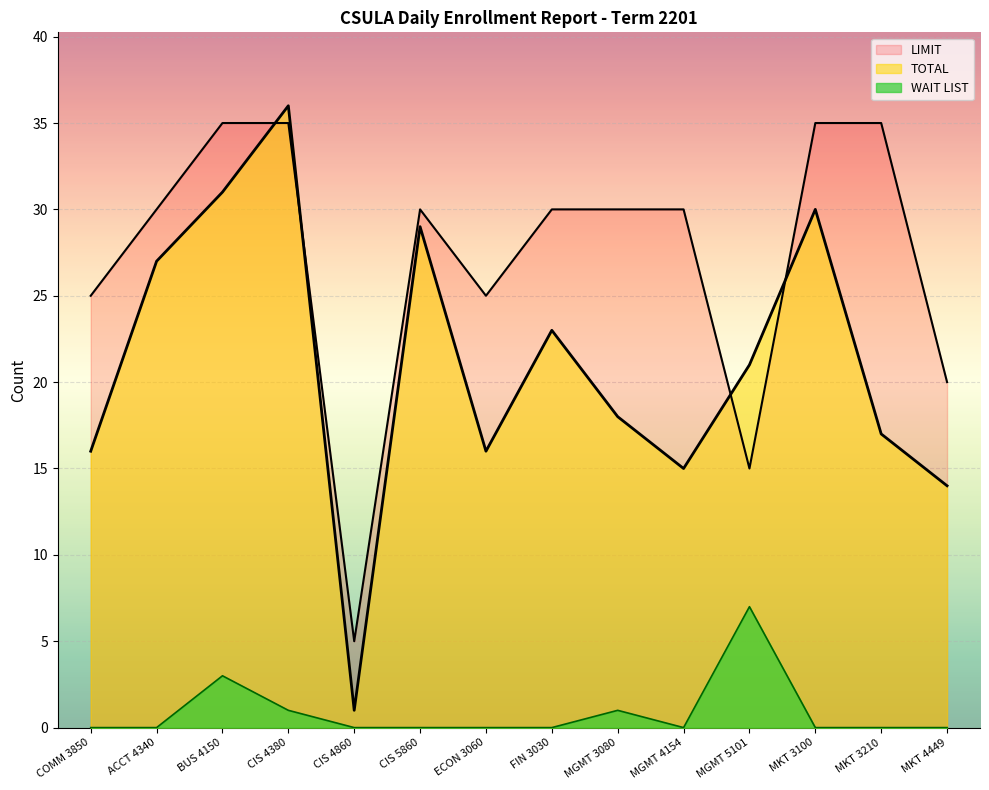

How many interior local valleys does the LIMIT series have?

3